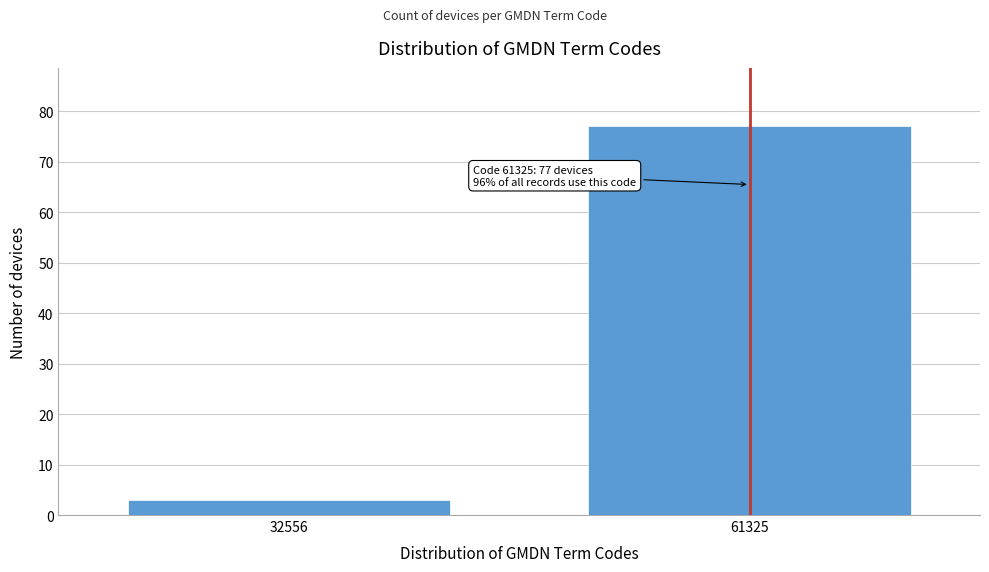

Reading left to right, what are all the values shown in this chart?

3	77